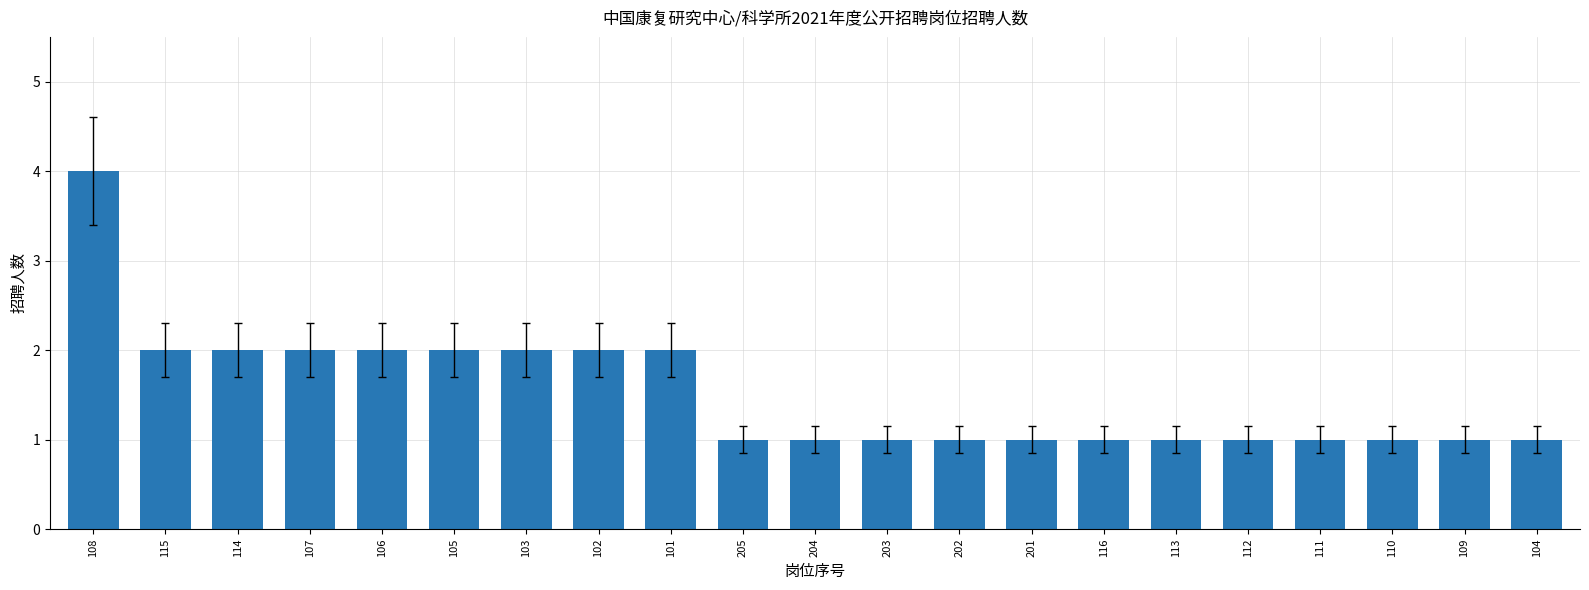

What is the change in value from 108 to 103?

-2